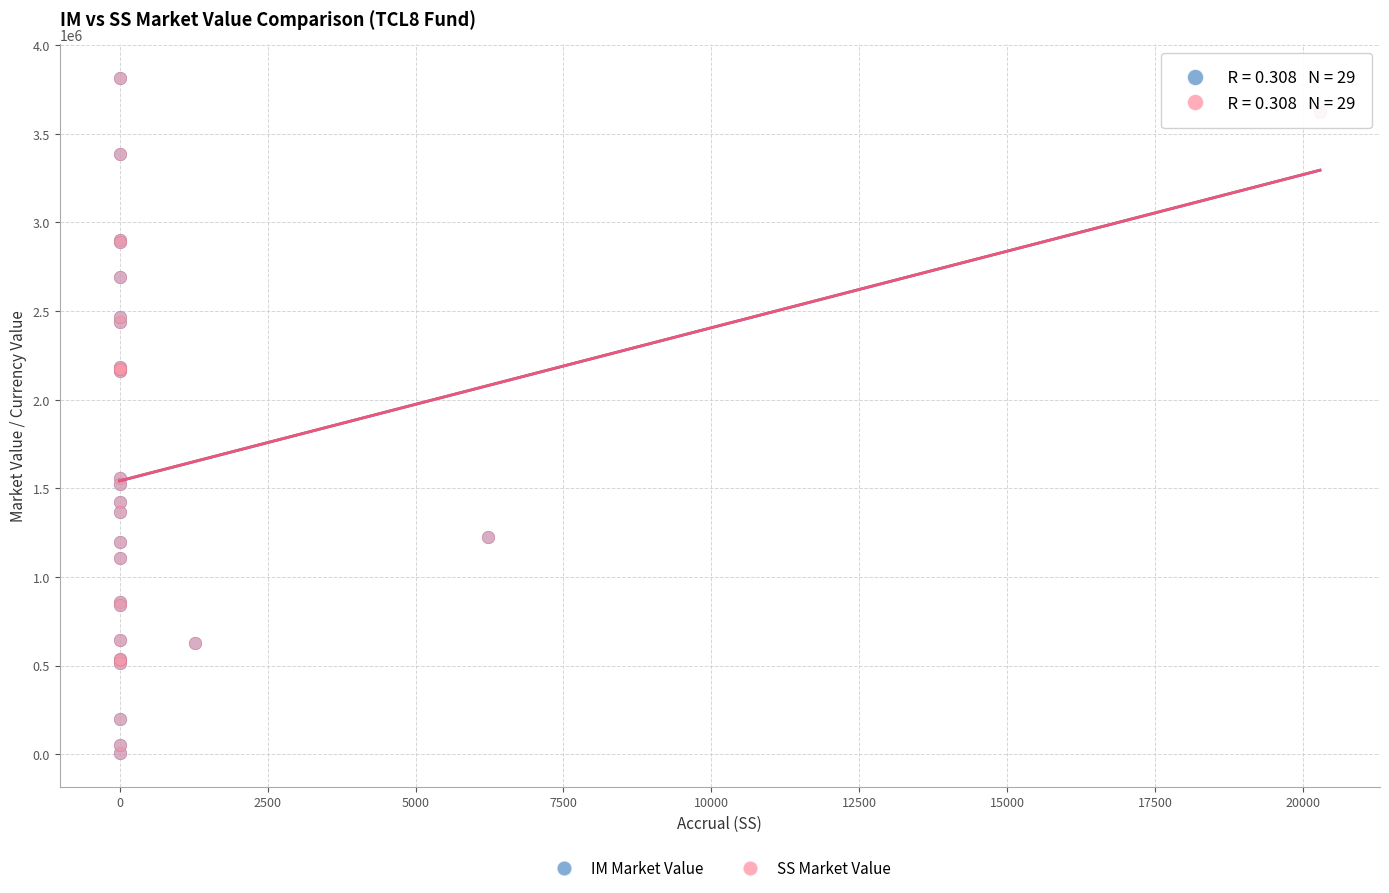

What are all the series names shown in the legend?

IM Market Value, SS Market Value